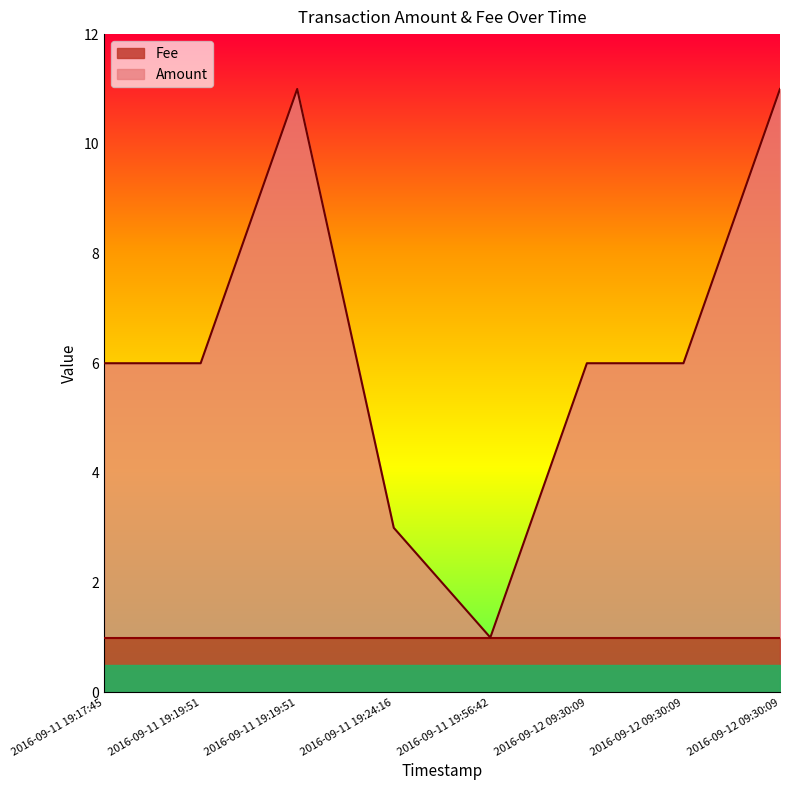

Rank the categories by value from lowest to highest.

2016-09-11 19:56:42, 2016-09-11 19:24:16, 2016-09-11 19:17:45, 2016-09-11 19:19:51, 2016-09-12 09:30:09, 2016-09-12 09:30:09, 2016-09-11 19:19:51, 2016-09-12 09:30:09